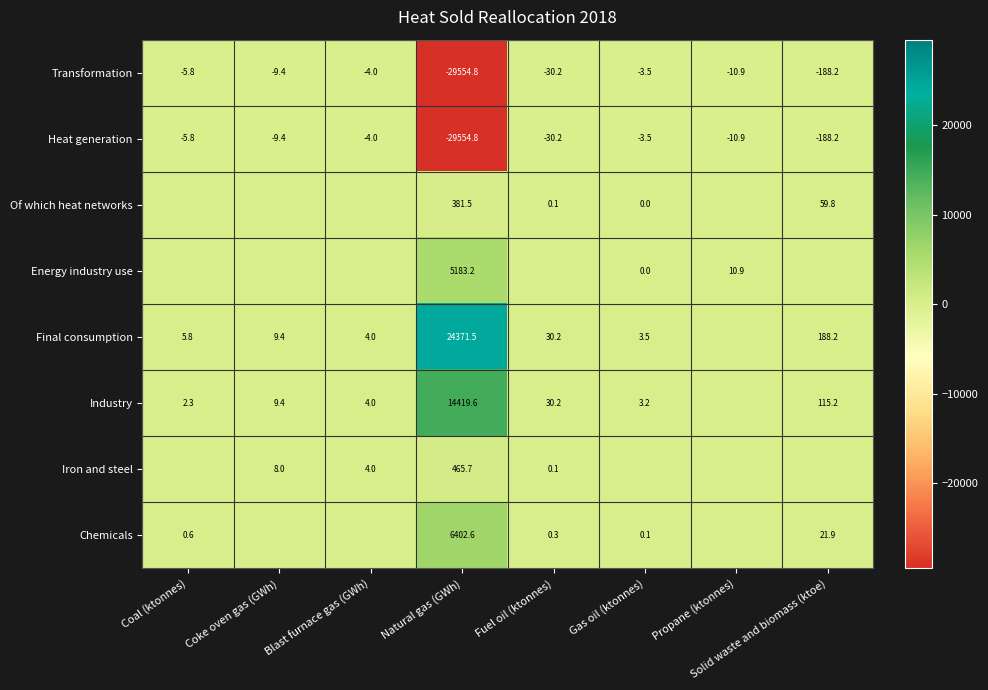

Is it true that Heat generation equals -10.9 at Propane (ktonnes)?

True